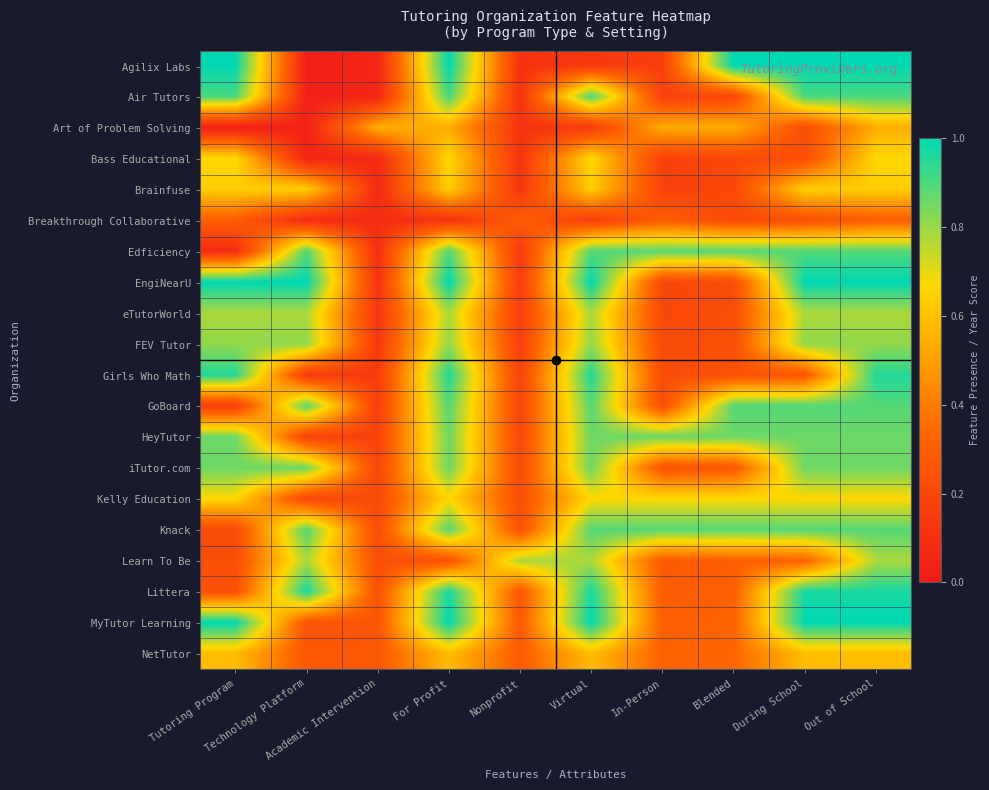

Count the number of categories in the chart.

10